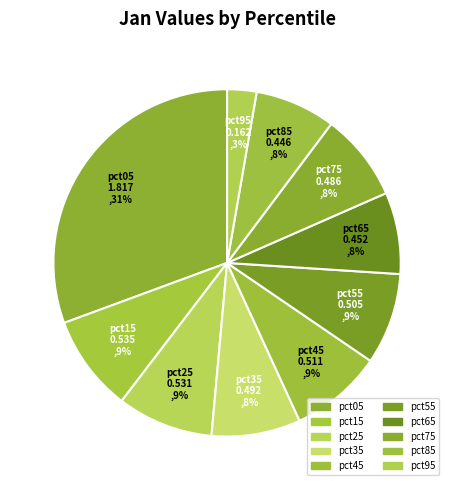

To the nearest percent, what is the average slice percentage?

10%